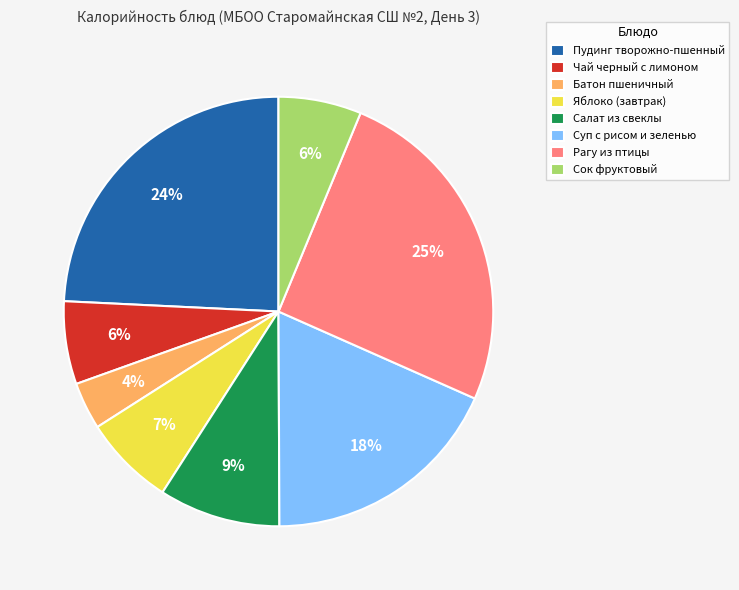

Count the number of slices in the pie.

8